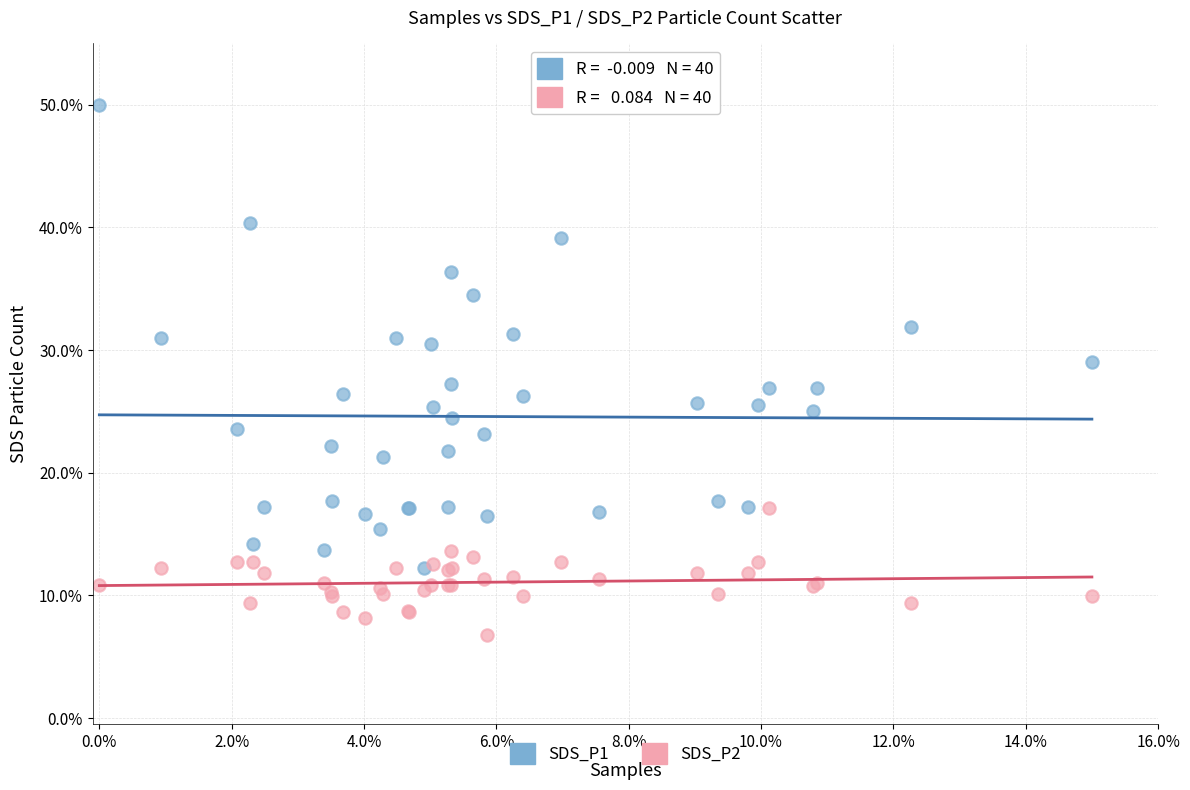

Which series reaches the minimum Y coordinate?

SDS_P2